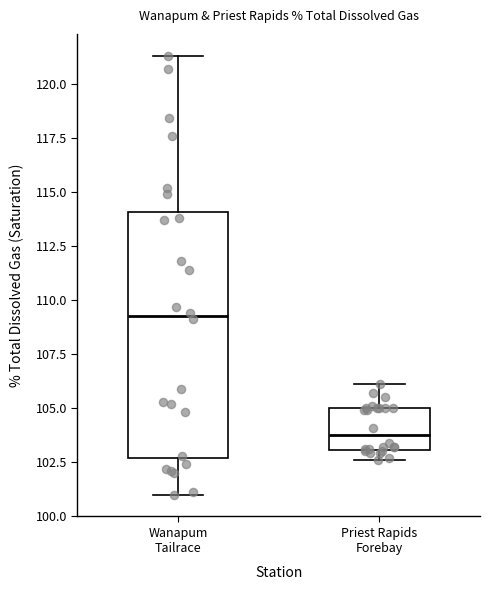

Which box has the highest median line?

Wanapum Tailrace